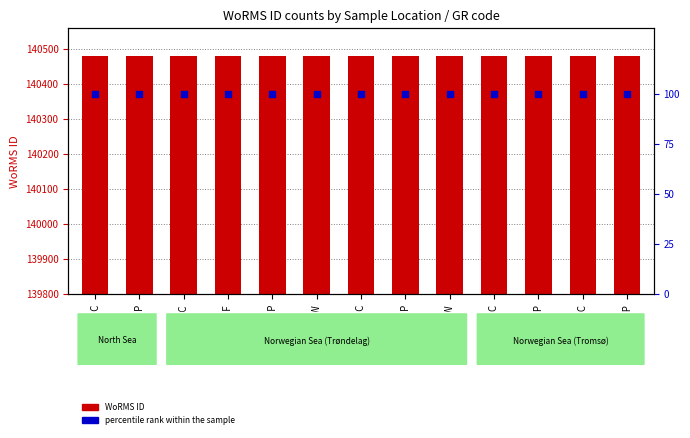

What are all the series names shown in the legend?

WoRMS ID, percentile rank within the sample